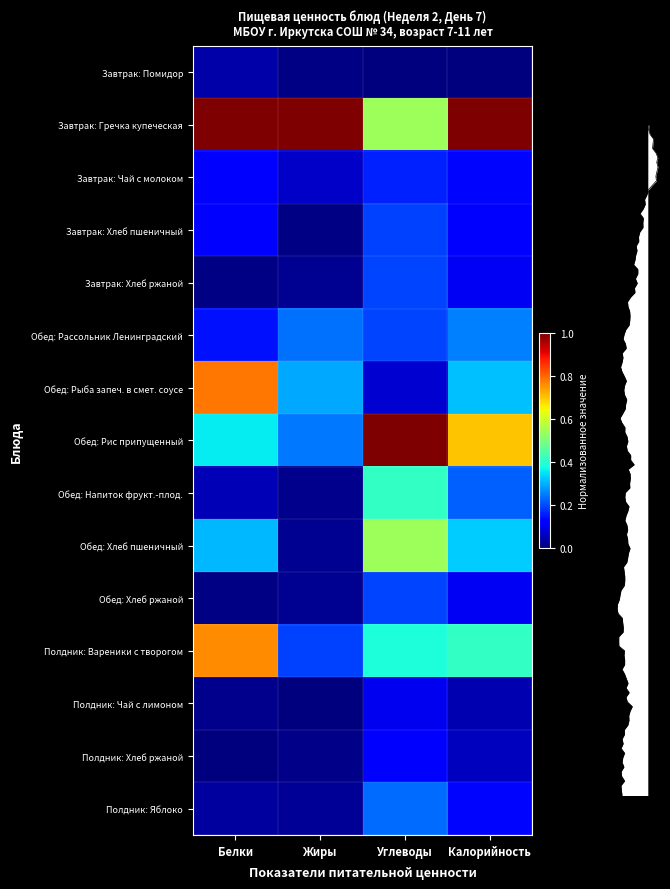

Reading left to right, transcribe all the data shown in this chart.

Завтрак: Помидор: Белки=0.0	Жиры=0.0	Углеводы=0.0	Калорийность=0.0
Завтрак: Гречка купеческая: Белки=1.0	Жиры=1.0	Углеводы=0.5	Калорийность=1.0
Завтрак: Чай с молоком: Белки=0.1	Жиры=0.1	Углеводы=0.2	Калорийность=0.1
Завтрак: Хлеб пшеничный: Белки=0.1	Жиры=0.0	Углеводы=0.2	Калорийность=0.1
Завтрак: Хлеб ржаной: Белки=0.0	Жиры=0.0	Углеводы=0.2	Калорийность=0.1
Обед: Рассольник Ленинградский: Белки=0.1	Жиры=0.2	Углеводы=0.2	Калорийность=0.3
Обед: Рыба запеч. в смет. соусе: Белки=0.8	Жиры=0.3	Углеводы=0.1	Калорийность=0.3
Обед: Рис припущенный: Белки=0.4	Жиры=0.2	Углеводы=1.0	Калорийность=0.7
Обед: Напиток фрукт.-плод.: Белки=0.0	Жиры=0.0	Углеводы=0.4	Калорийность=0.2
Обед: Хлеб пшеничный: Белки=0.3	Жиры=0.0	Углеводы=0.5	Калорийность=0.3
Обед: Хлеб ржаной: Белки=0.0	Жиры=0.0	Углеводы=0.2	Калорийность=0.1
Полдник: Вареники с творогом: Белки=0.8	Жиры=0.2	Углеводы=0.4	Калорийность=0.4
Полдник: Чай с лимоном: Белки=0.0	Жиры=0.0	Углеводы=0.1	Калорийность=0.0
Полдник: Хлеб ржаной: Белки=0.0	Жиры=0.0	Углеводы=0.1	Калорийность=0.1
Полдник: Яблоко: Белки=0.0	Жиры=0.0	Углеводы=0.2	Калорийность=0.1